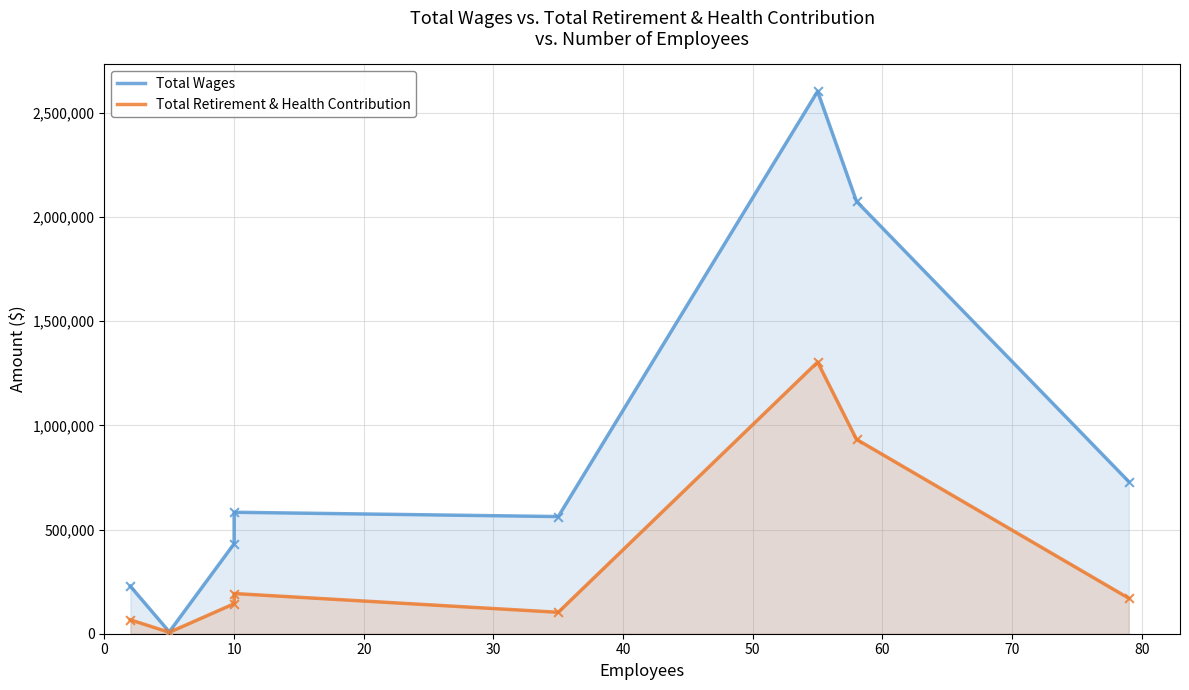

What are all the series names shown in the legend?

Total Wages, Total Retirement & Health Contribution